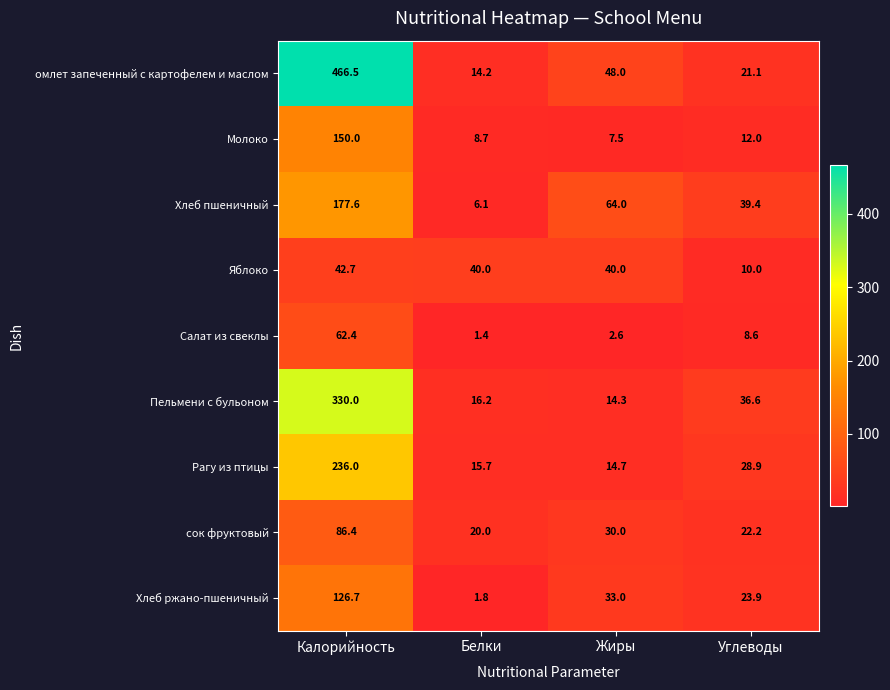

How many values in the сок фруктовый series are below 30?

2